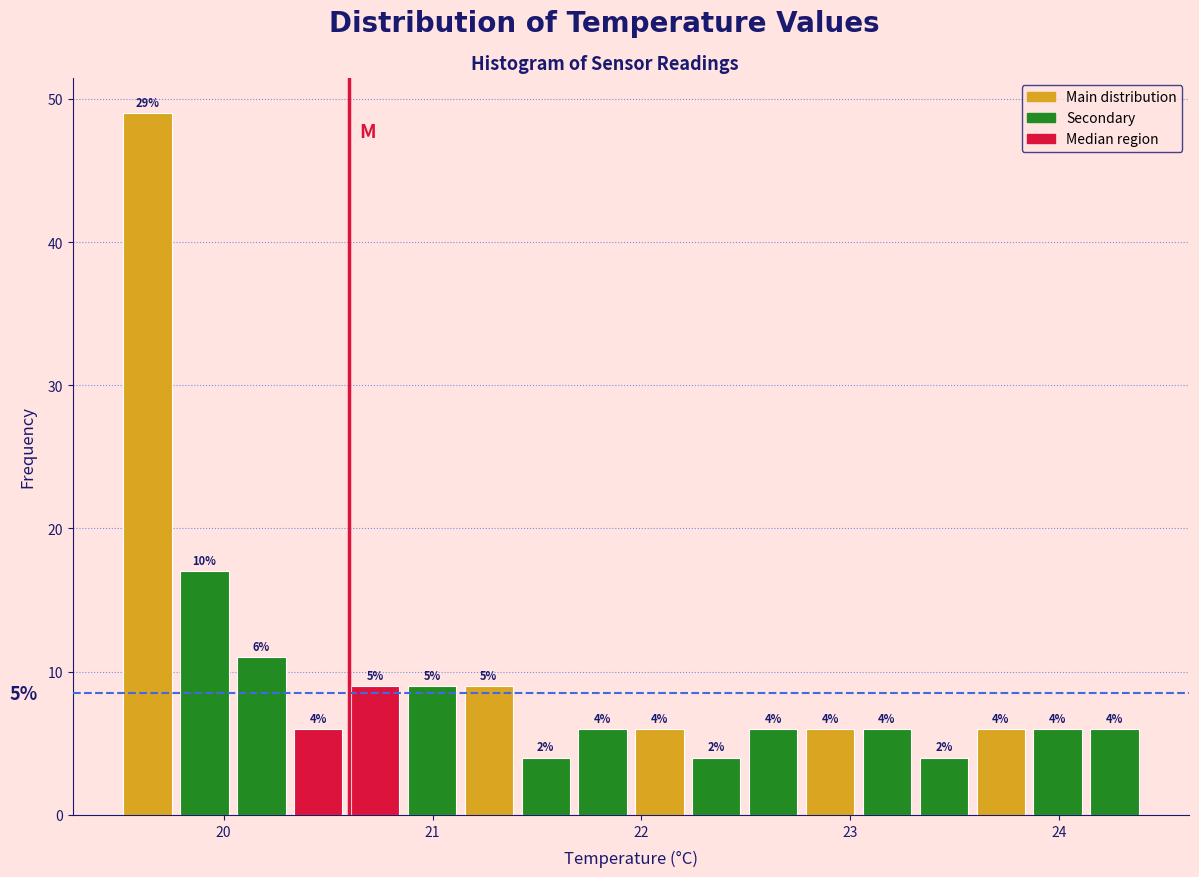

Read against the x-axis, roughly where is the centre of the tallest bar?

19.6